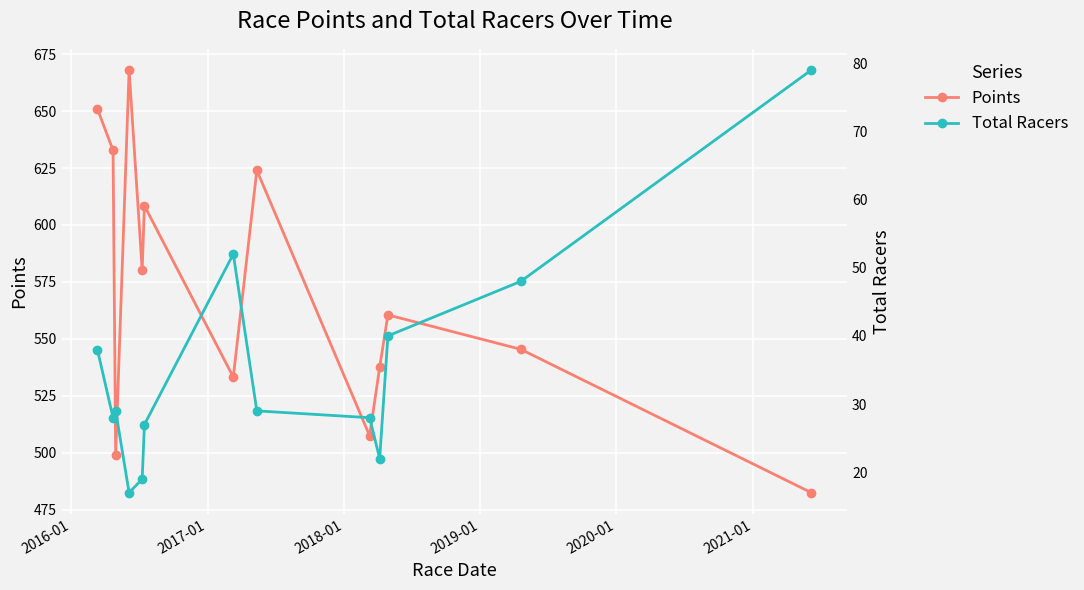

True or false: Total Racers and Points intersect in this chart.

False